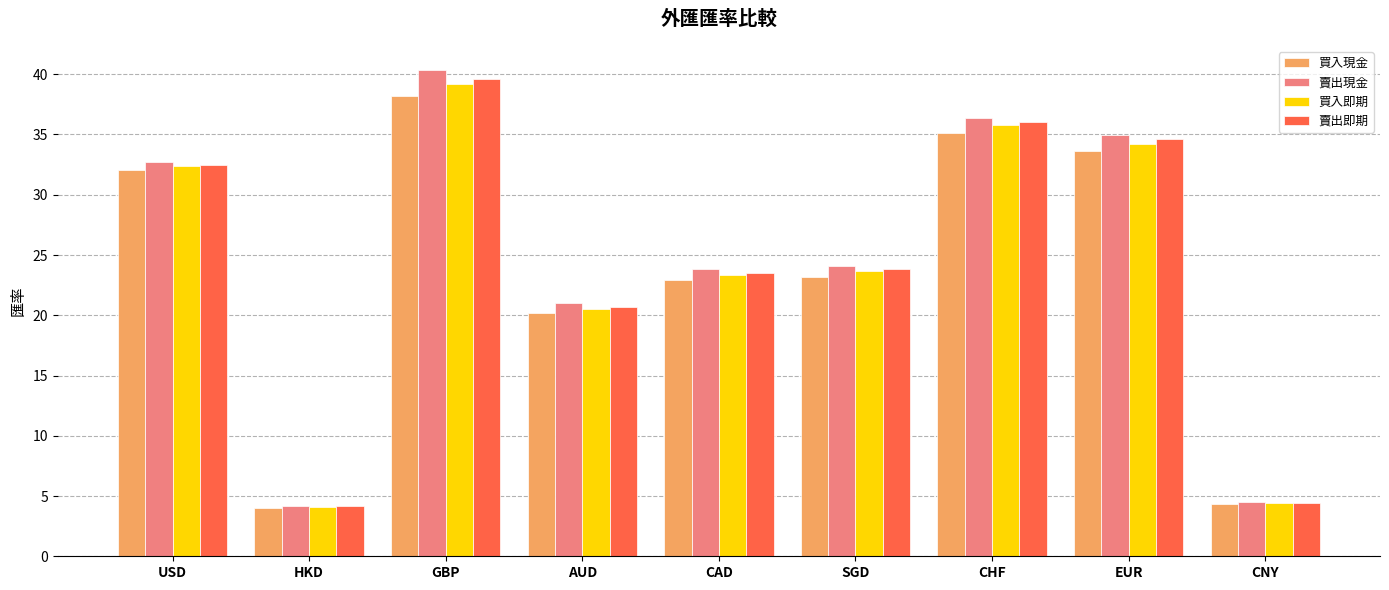

How many distinct data groups are displayed?

4